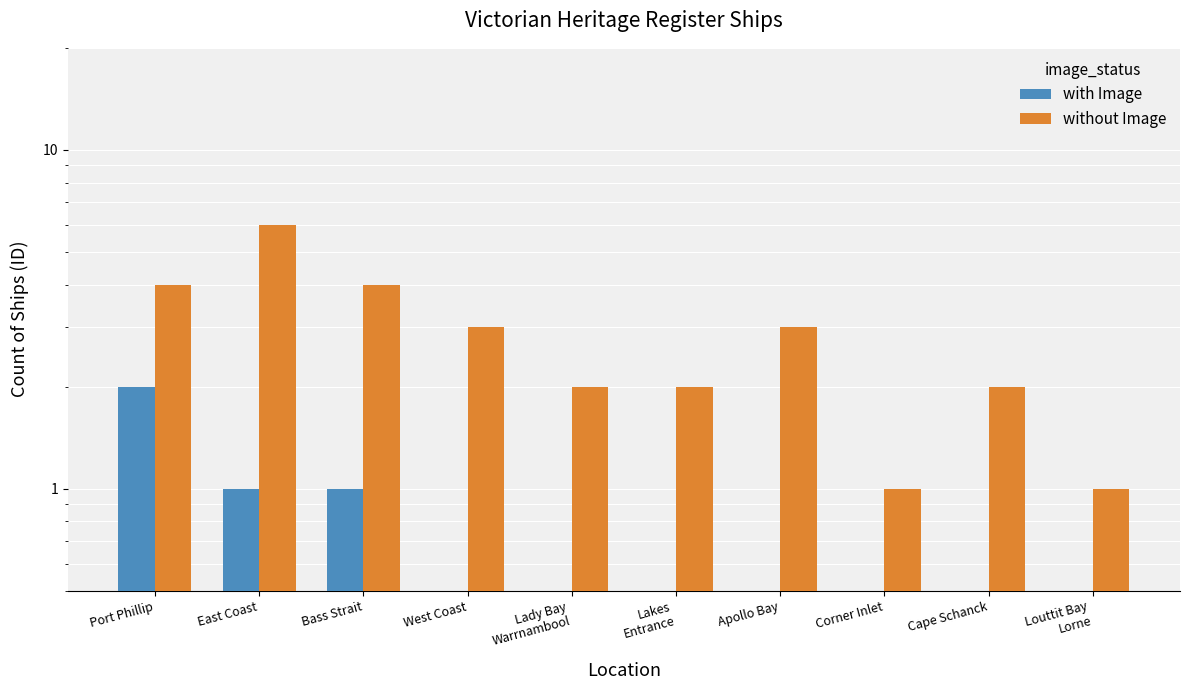

The value of with Image at Apollo Bay is 1. True or false?

False